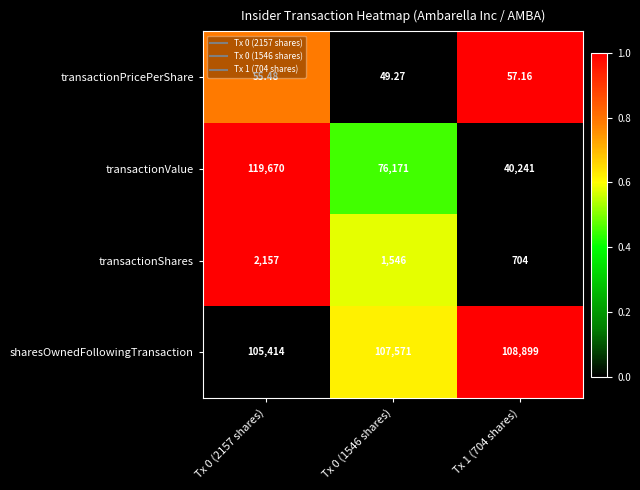

Which label corresponds to the largest value in the chart?

Tx 0 (2157 shares)